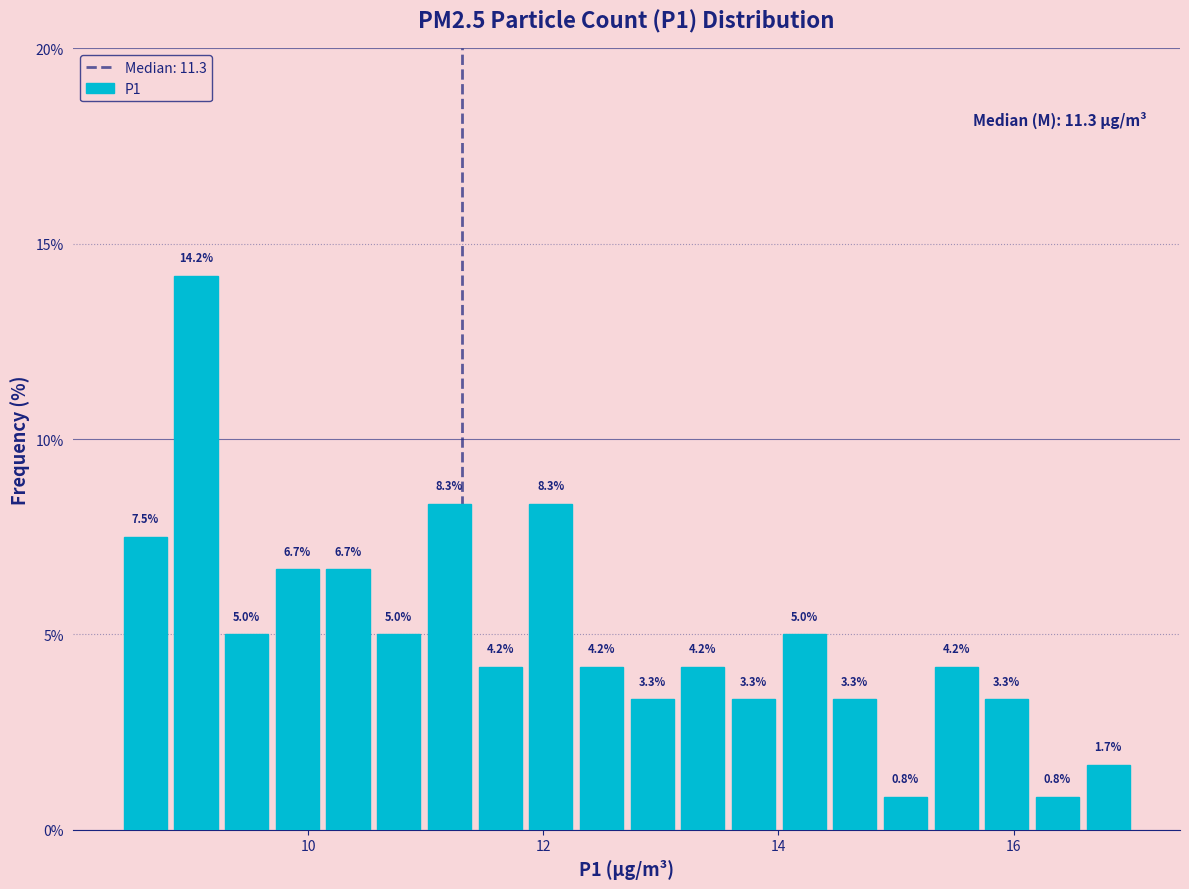

Read against the x-axis, roughly where is the centre of the tallest bar?

9.0